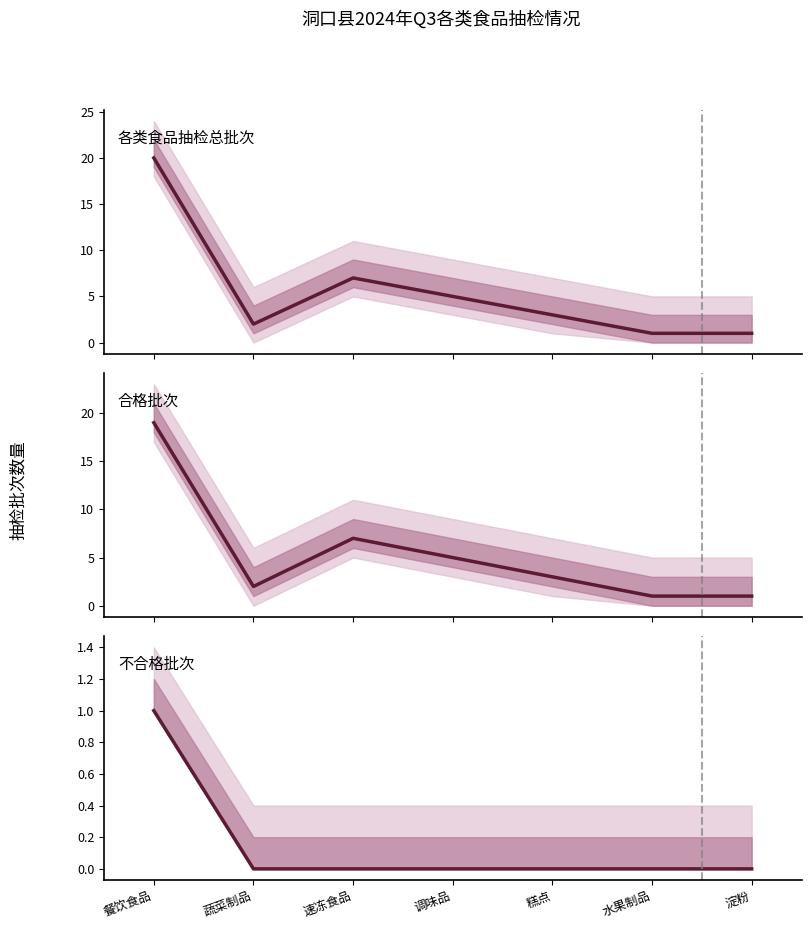

How many lines are shown in the chart?

3